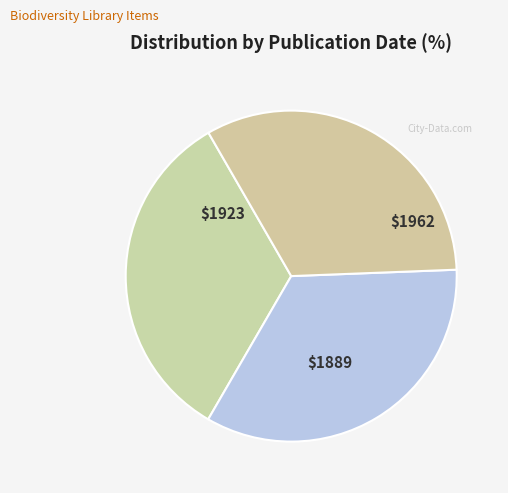

How many segments does this pie chart have?

3